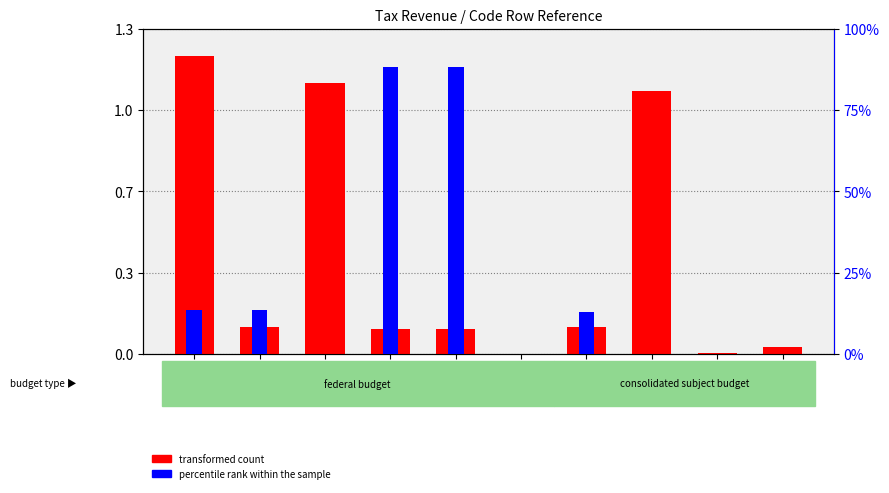

Reading left to right, extract all data points from this chart.

transformed count: 6870622	624676	6245946	592504	589334	3170	624672	6056086	28780	161080
percentile rank within the sample: 54480	54480	0	352556	352341	215	51821	0	0	0